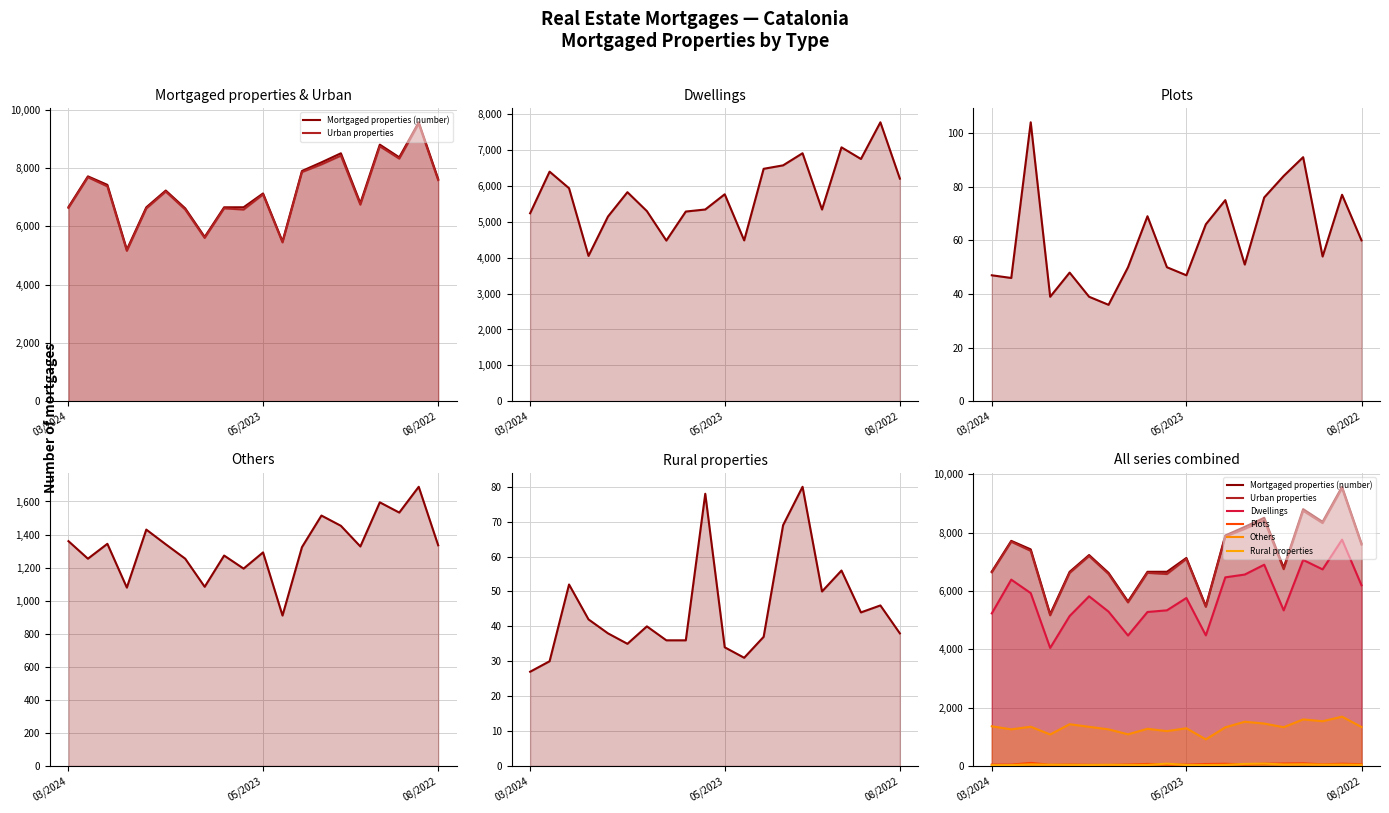

Reading right to left, list all the values displayed in this chart.

Mortgaged properties (number): 7627	9572	8371	8806	6797	8509	8198	7903	5484	7132	6658	6657	5642	6621	7232	6656	5206	7427	7718	6665
Urban properties: 7589	9526	8327	8750	6747	8429	8129	7866	5453	7098	6580	6621	5606	6581	7197	6618	5164	7375	7688	6638
Dwellings: 6194	7760	6740	7064	5335	6900	6563	6467	4477	5759	5336	5279	4472	5291	5817	5140	4046	5927	6388	5231
Plots: 60	77	54	91	84	76	51	75	66	47	50	69	50	36	39	48	39	104	46	47
Others: 1335	1689	1533	1595	1328	1453	1515	1324	910	1292	1194	1273	1084	1254	1341	1430	1079	1344	1254	1360
Rural properties: 38	46	44	56	50	80	69	37	31	34	78	36	36	40	35	38	42	52	30	27